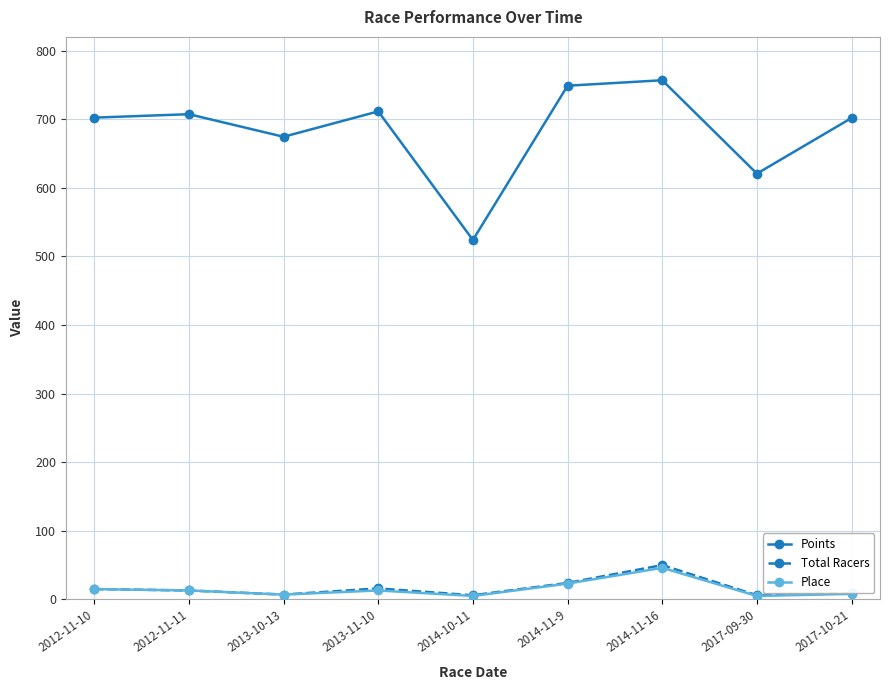

What is the value of the Points point at the 7th from the left?

756.8